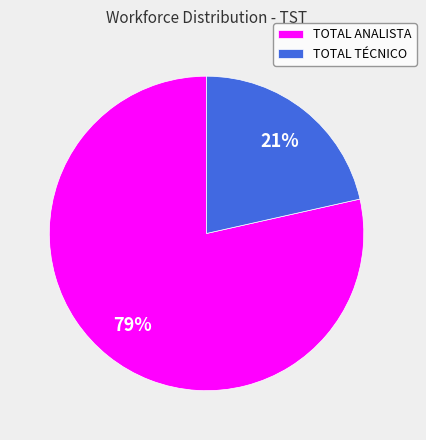

What is the ratio of the value at TOTAL TÉCNICO to the value at TOTAL ANALISTA?

0.3